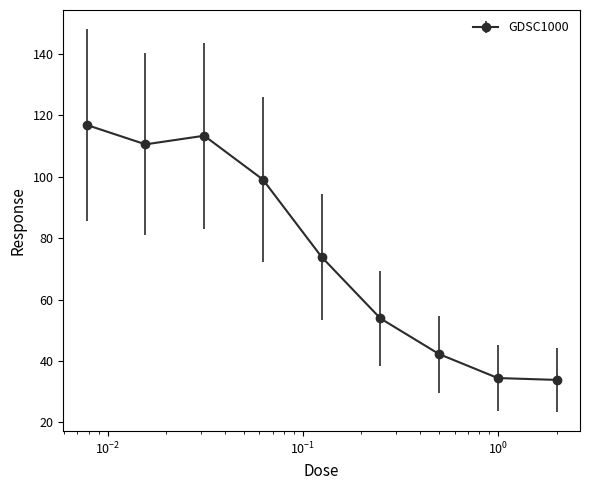

What is the minimum value shown in the chart?

33.8